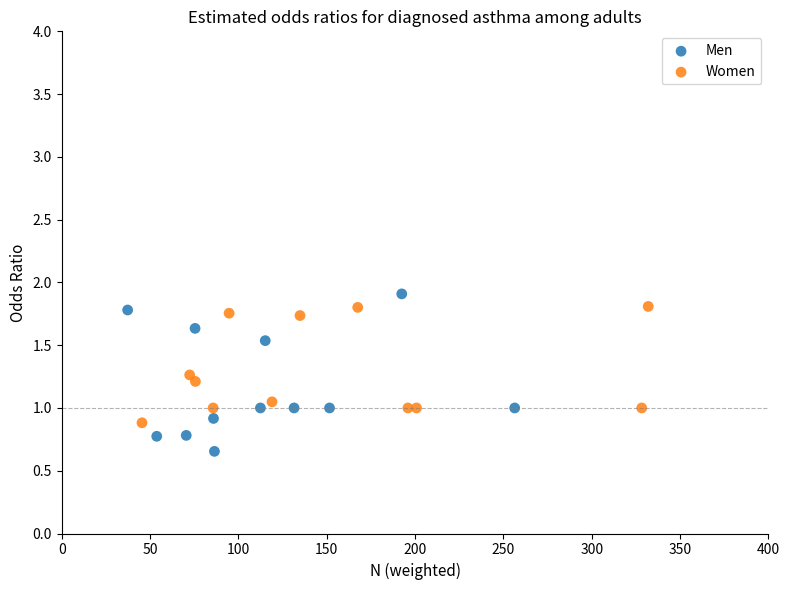

Which series reaches the minimum Y coordinate?

Men